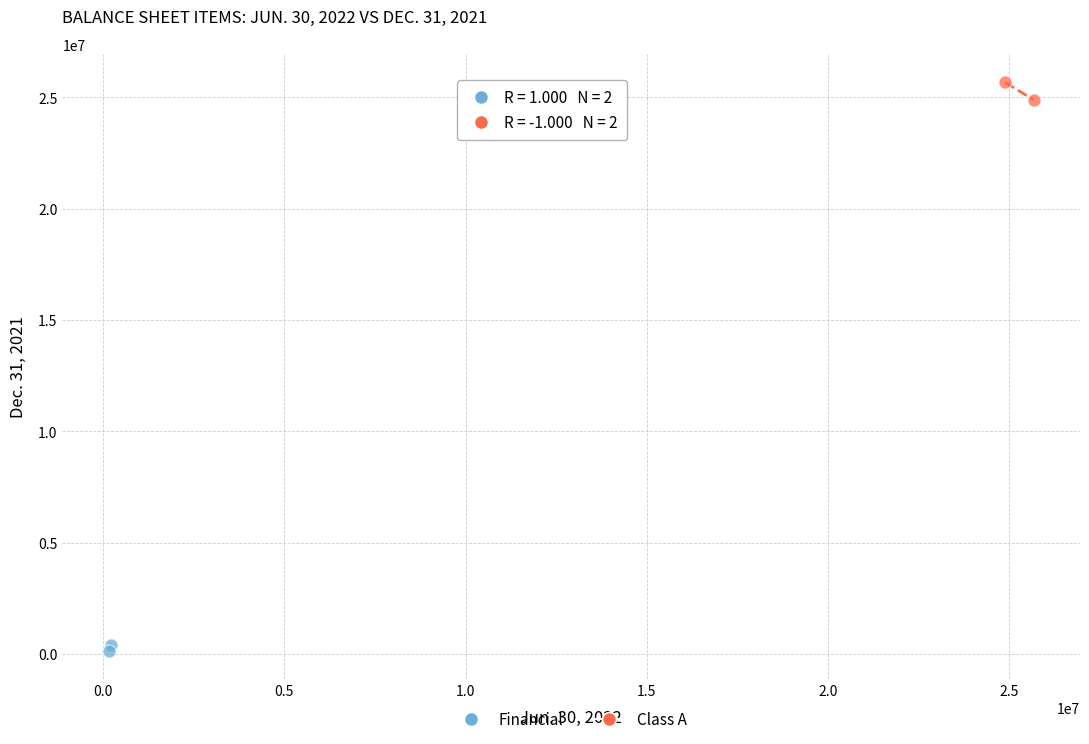

Which series has the widest spread of Y values?

Class A